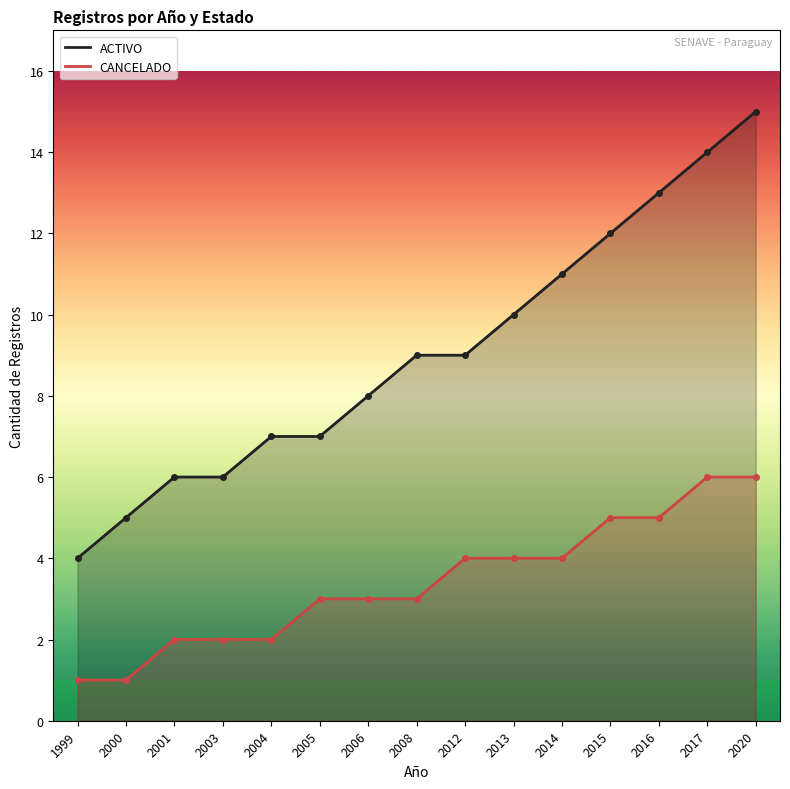

What is the value of the CANCELADO point at the 1st from the left?

1